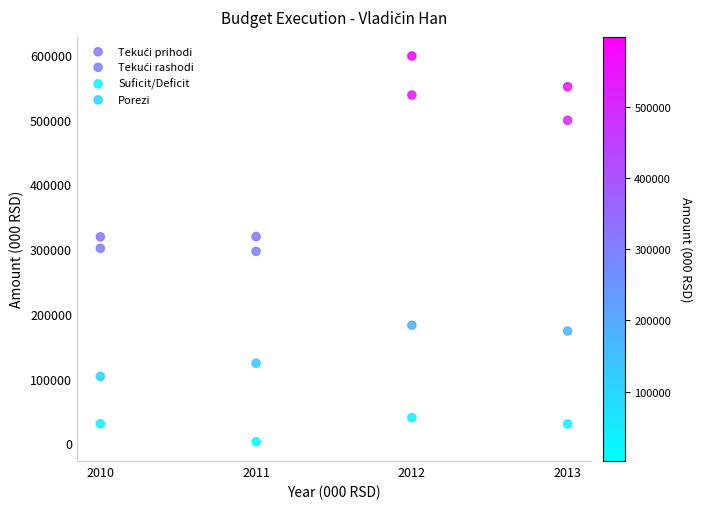

Across all data points, what is the range of X values (max minus min)?

3